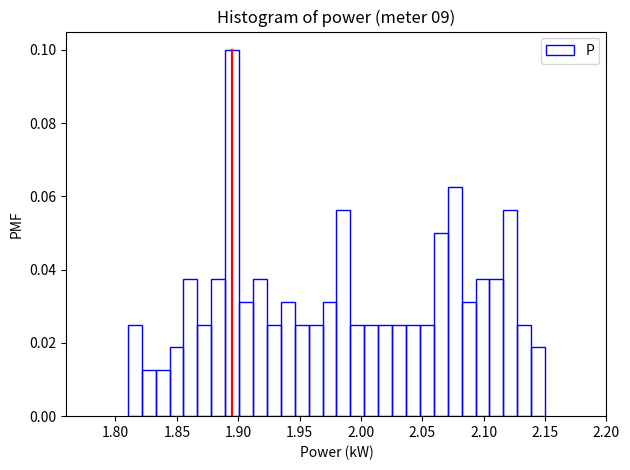

Around what value on the x-axis is the tallest bar? Give the approximate position of its centre, as read against the axis.

1.895